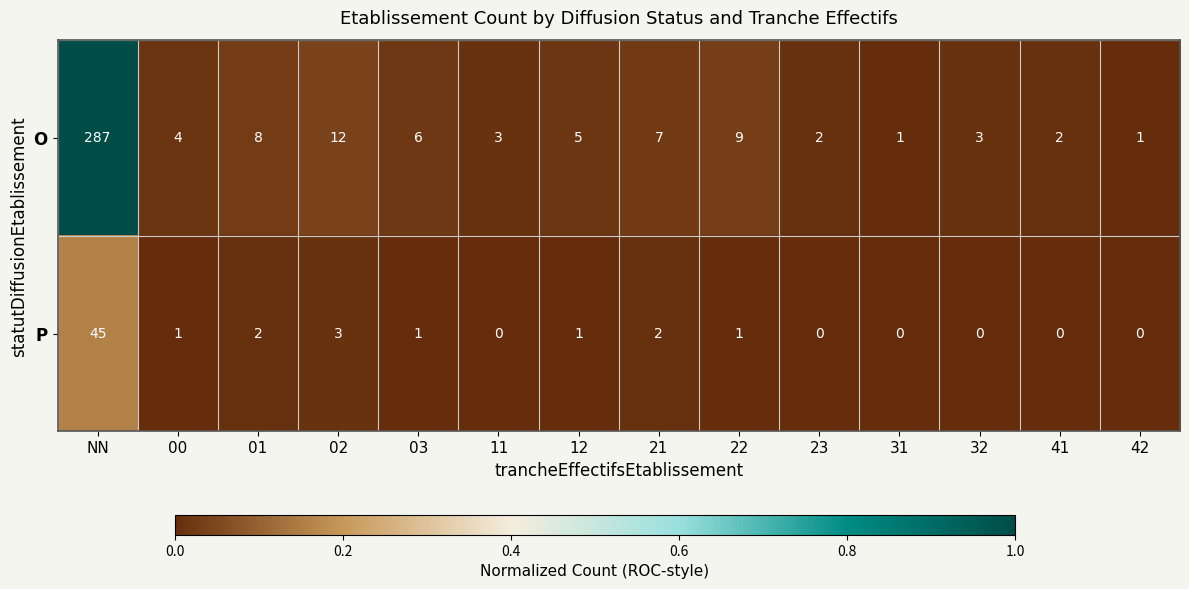

The value of O at 03 is 10. True or false?

False